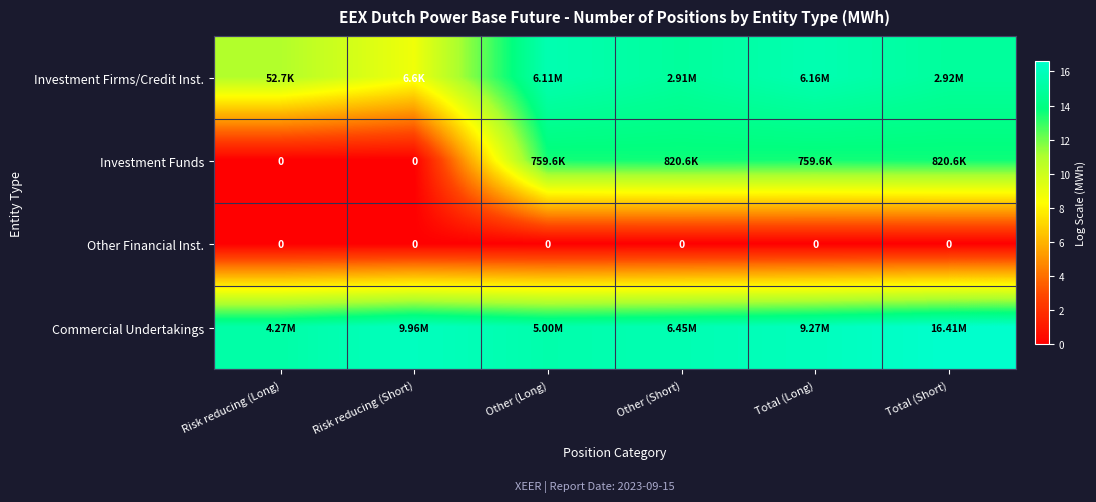

The Investment Firms/Credit Inst. series shows 5.5 at Other (Long). True or false?

False